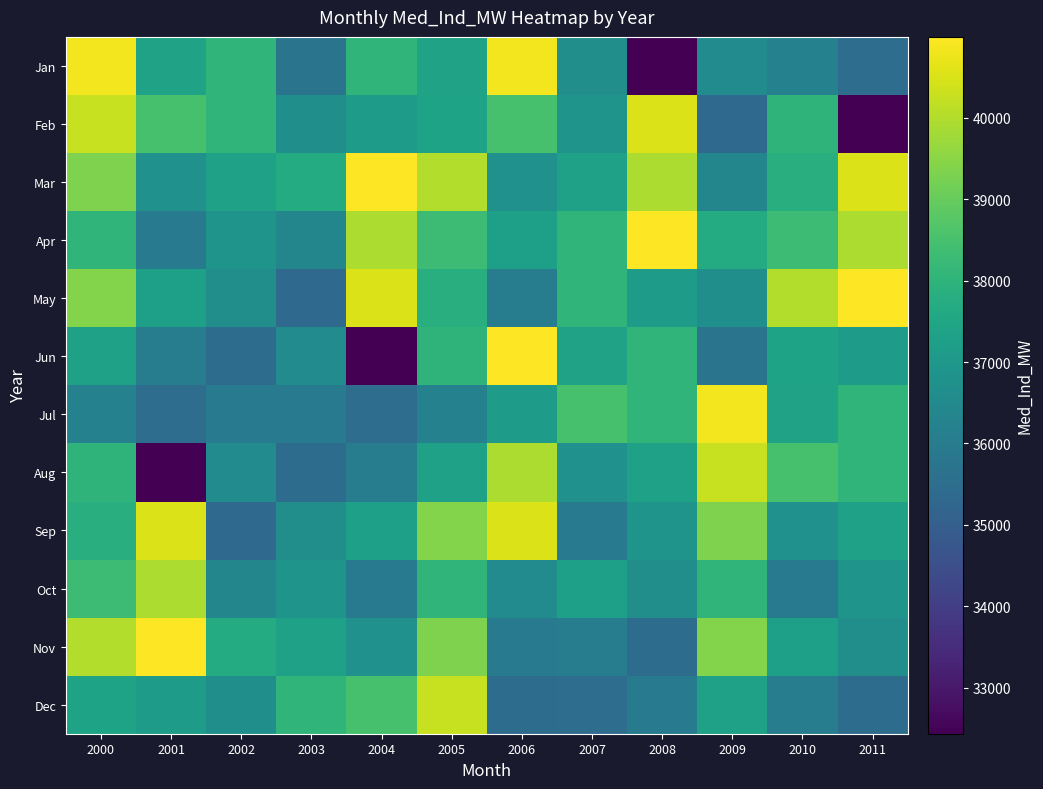

Between 2000 and 2002, which is larger?

2000